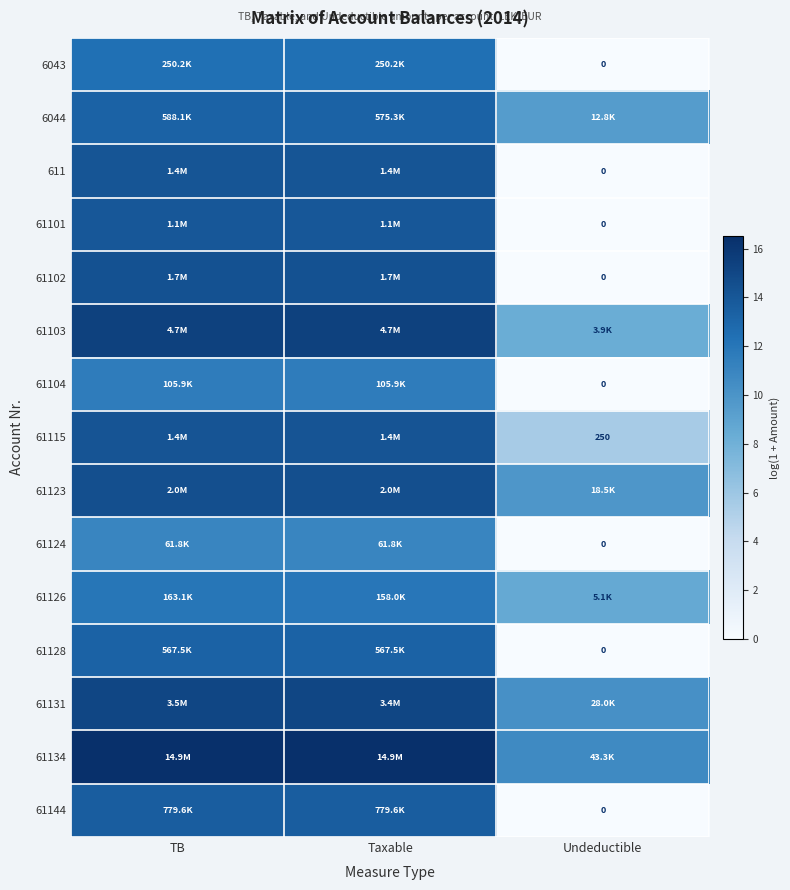

Rank the series at TB from lowest to highest value.

61124, 61104, 61126, 6043, 61128, 6044, 61144, 61101, 611, 61115, 61102, 61123, 61131, 61103, 61134